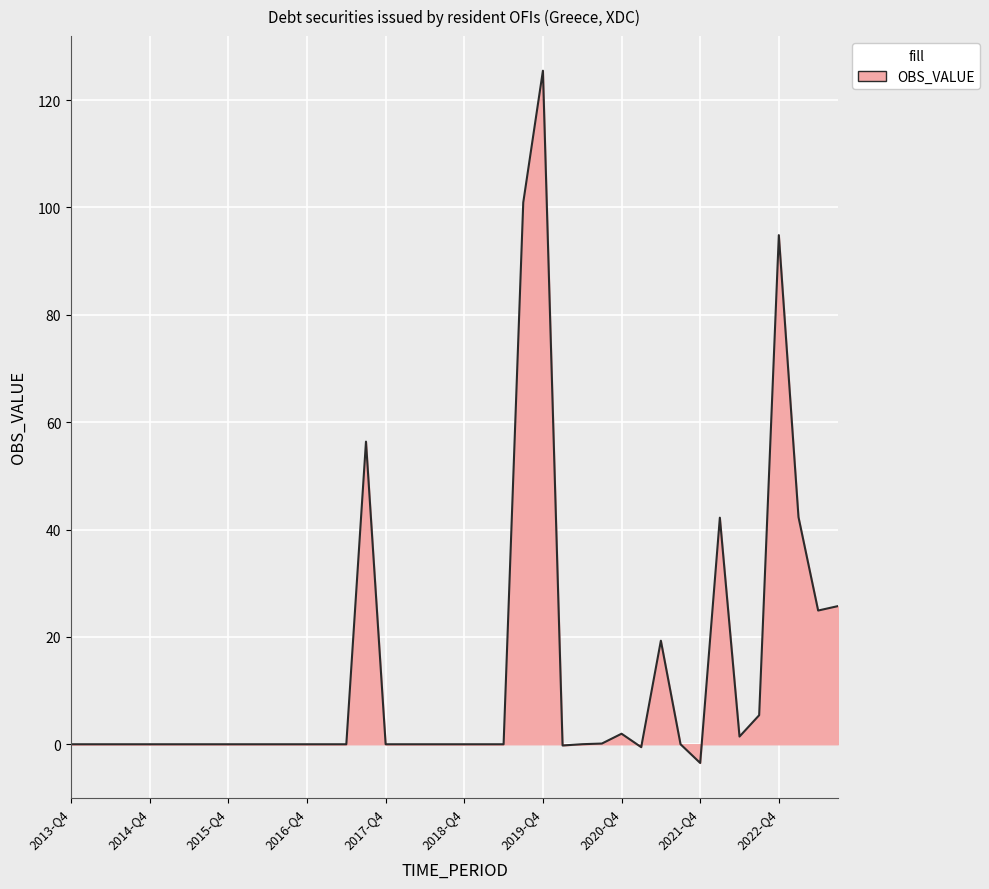

What is the smallest value displayed?

-3.5